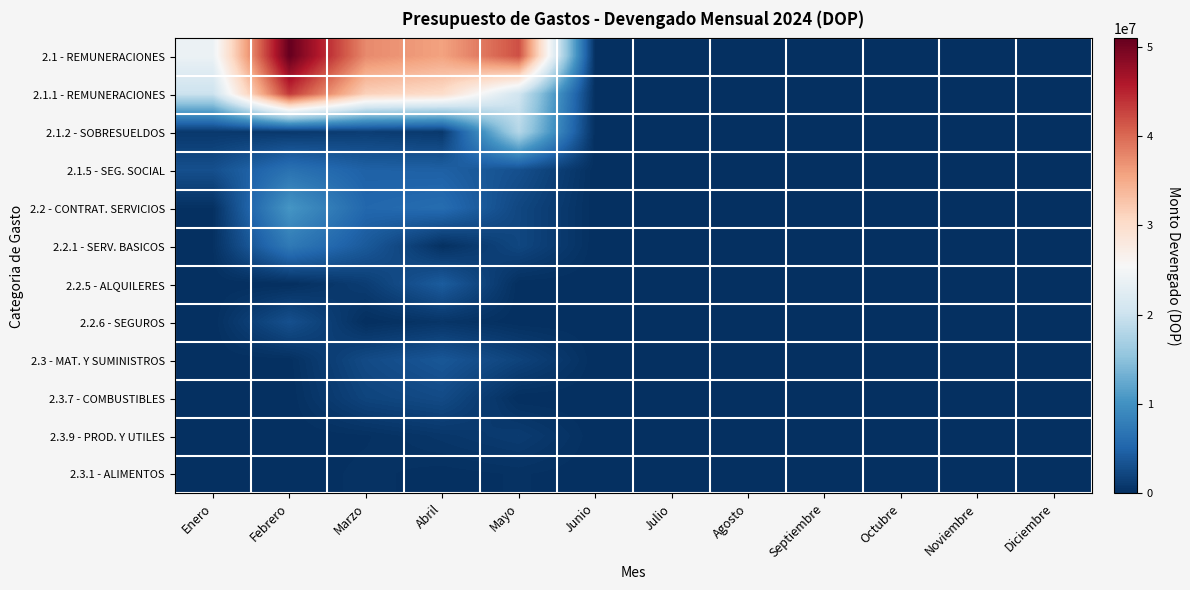

What is the sum of the 2.3 - MAT. Y SUMINISTROS values at Julio and Marzo?

16.0